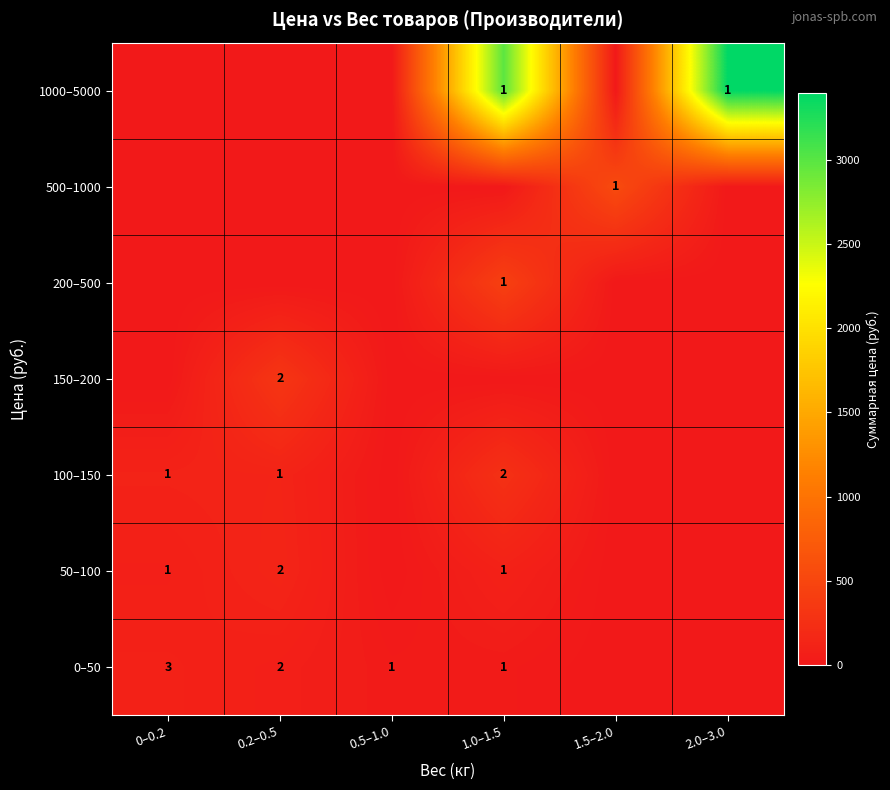

What is the difference between the highest and lowest values at 0.2–0.5?

320.0